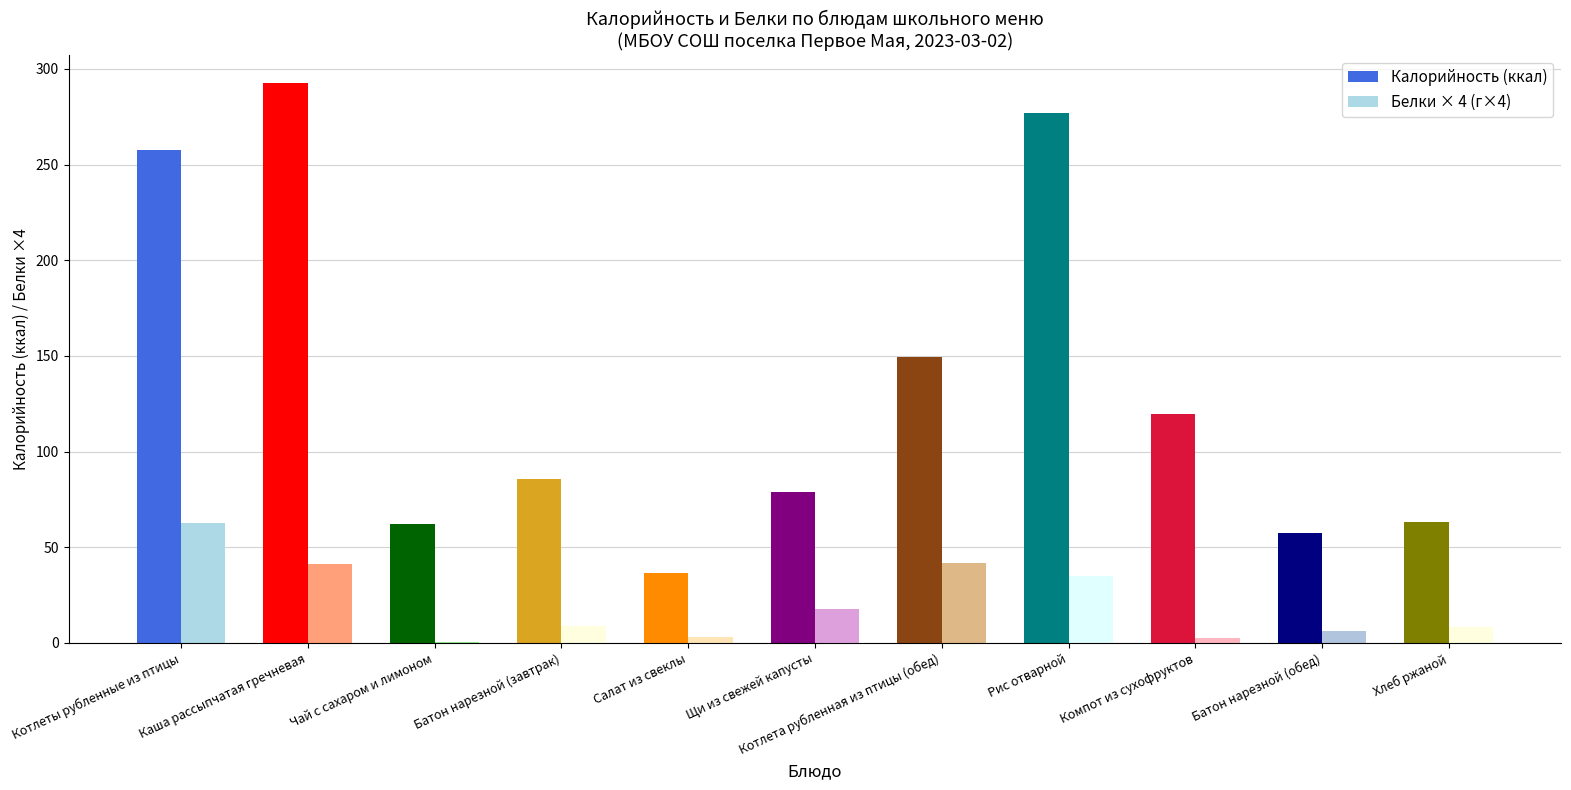

Reading left to right, what are all the values shown in this chart?

Калорийность: Котлеты рубленные из птицы=257.4	Каша рассыпчатая гречневая=292.5	Чай с сахаром и лимоном=62.0	Батон нарезной (завтрак)=85.8	Салат из свеклы=36.3	Щи из свежей капусты=78.6	Котлета рубленная из птицы (обед)=149.4	Рис отварной=276.8	Компот из сухофруктов=119.5	Батон нарезной (обед)=57.2	Хлеб ржаной=63.0
Белки: Котлеты рубленные из птицы=15.7	Каша рассыпчатая гречневая=10.3	Чай с сахаром и лимоном=0.1	Батон нарезной (завтрак)=2.2	Салат из свеклы=0.8	Щи из свежей капусты=4.4	Котлета рубленная из птицы (обед)=10.5	Рис отварной=8.7	Компот из сухофруктов=0.7	Батон нарезной (обед)=1.5	Хлеб ржаной=2.1